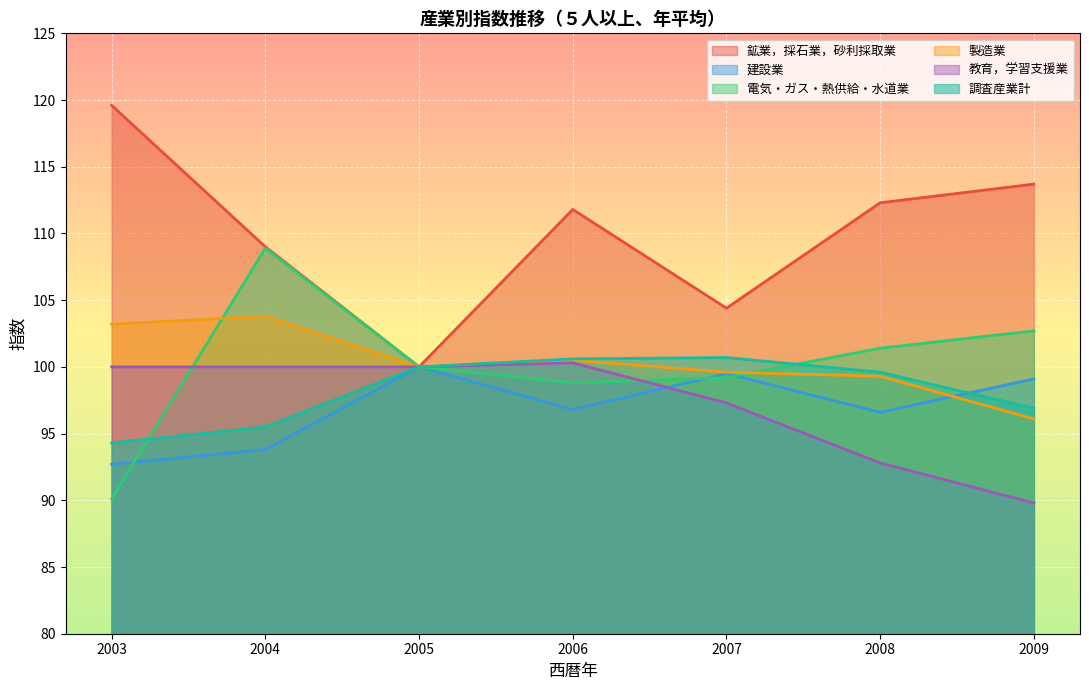

What is the difference between the 教育，学習支援業 values at 2004 and 2007?

2.7